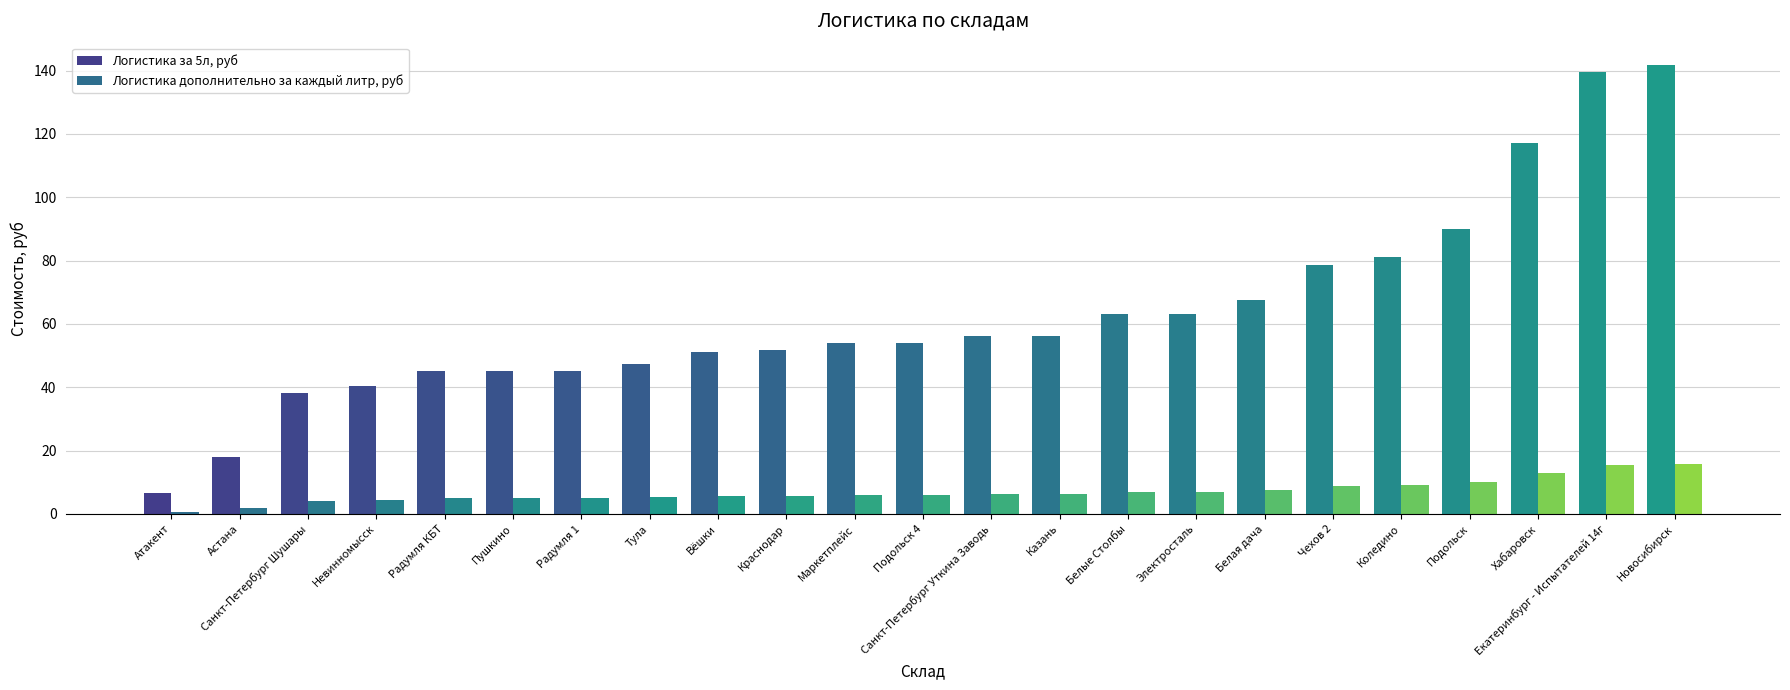

The Логистика дополнительно за каждый литр, руб series shows 2.7 at Коледино. True or false?

False